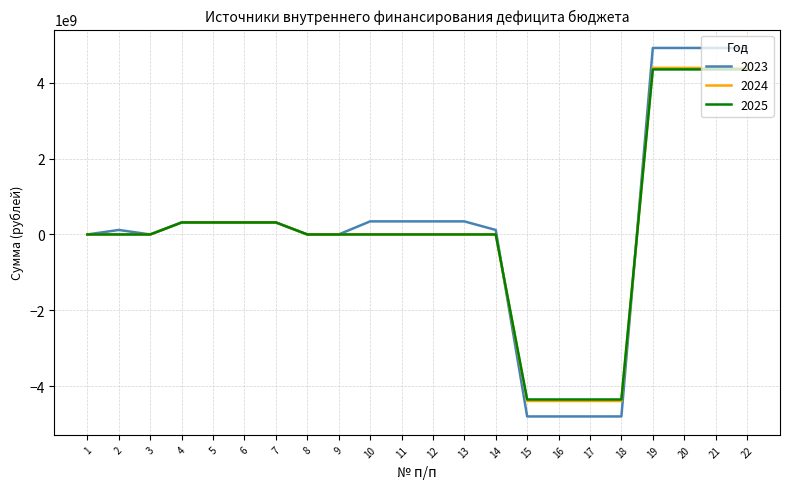

Is the value of 2024 at 2 greater than the value of 2025 at 6?

No